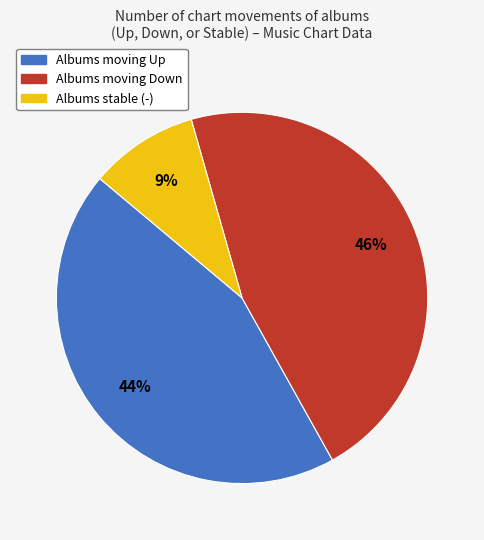

To the nearest percent, what percentage of the pie is Albums moving Down?

46%